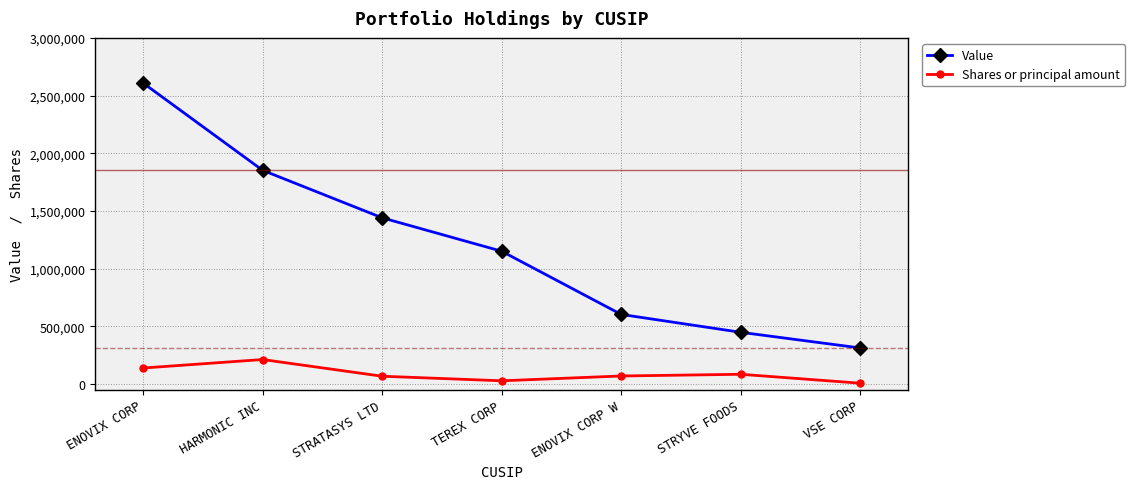

What is the total value across all series at HARMONIC INC?

2064734